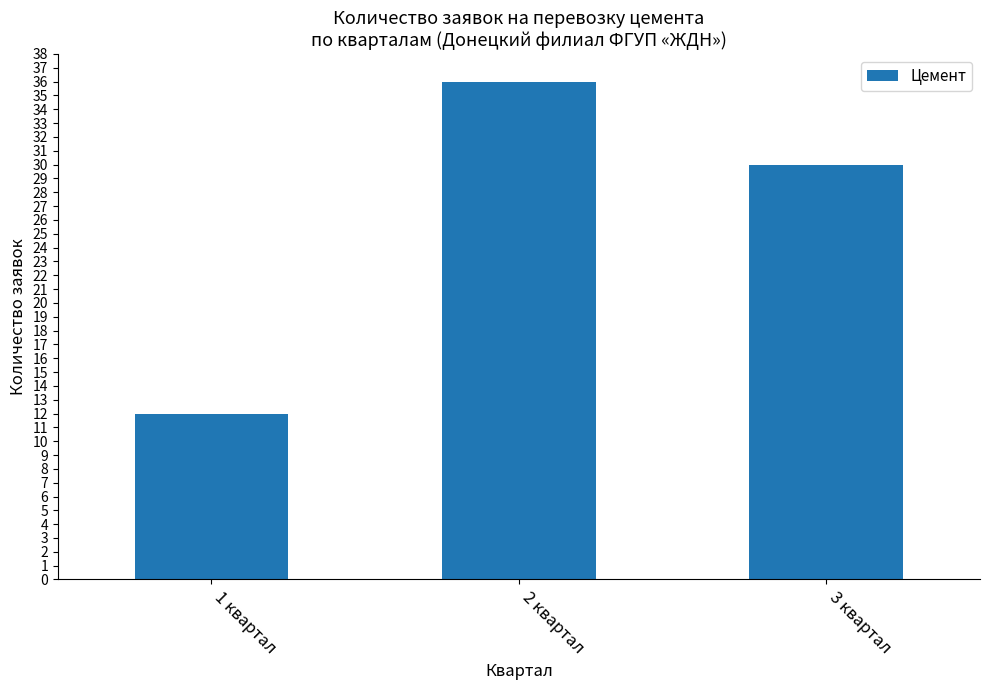

How many bars are there in total?

3